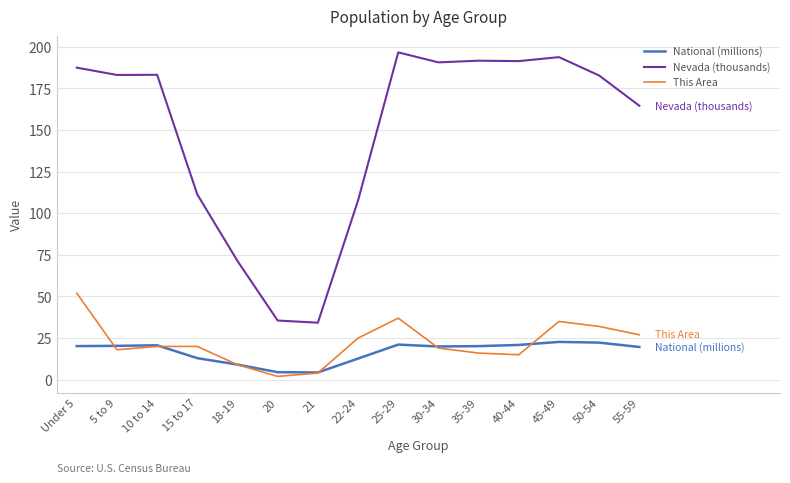

What are all the series names shown in the legend?

National (millions), Nevada (thousands), This Area